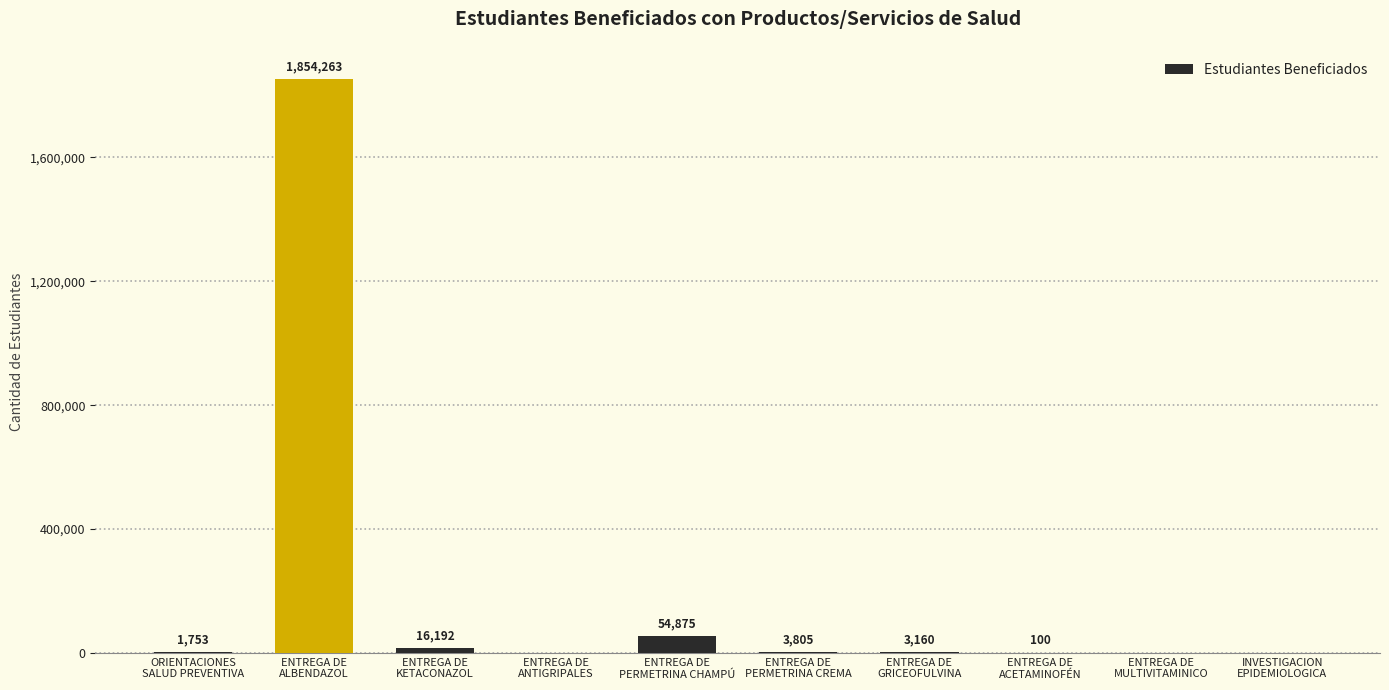

What is the sum of all values?

1934148